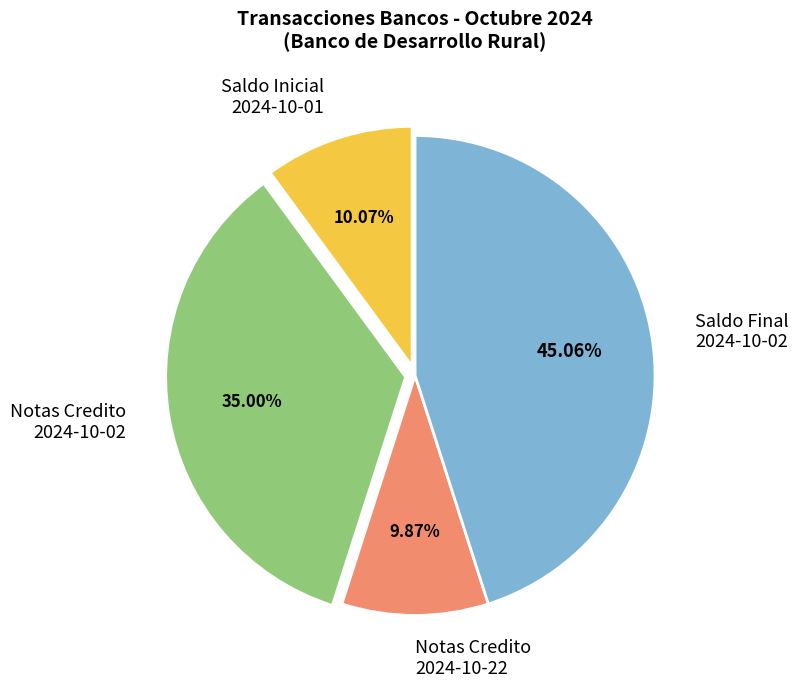

Count the number of slices in the pie.

4